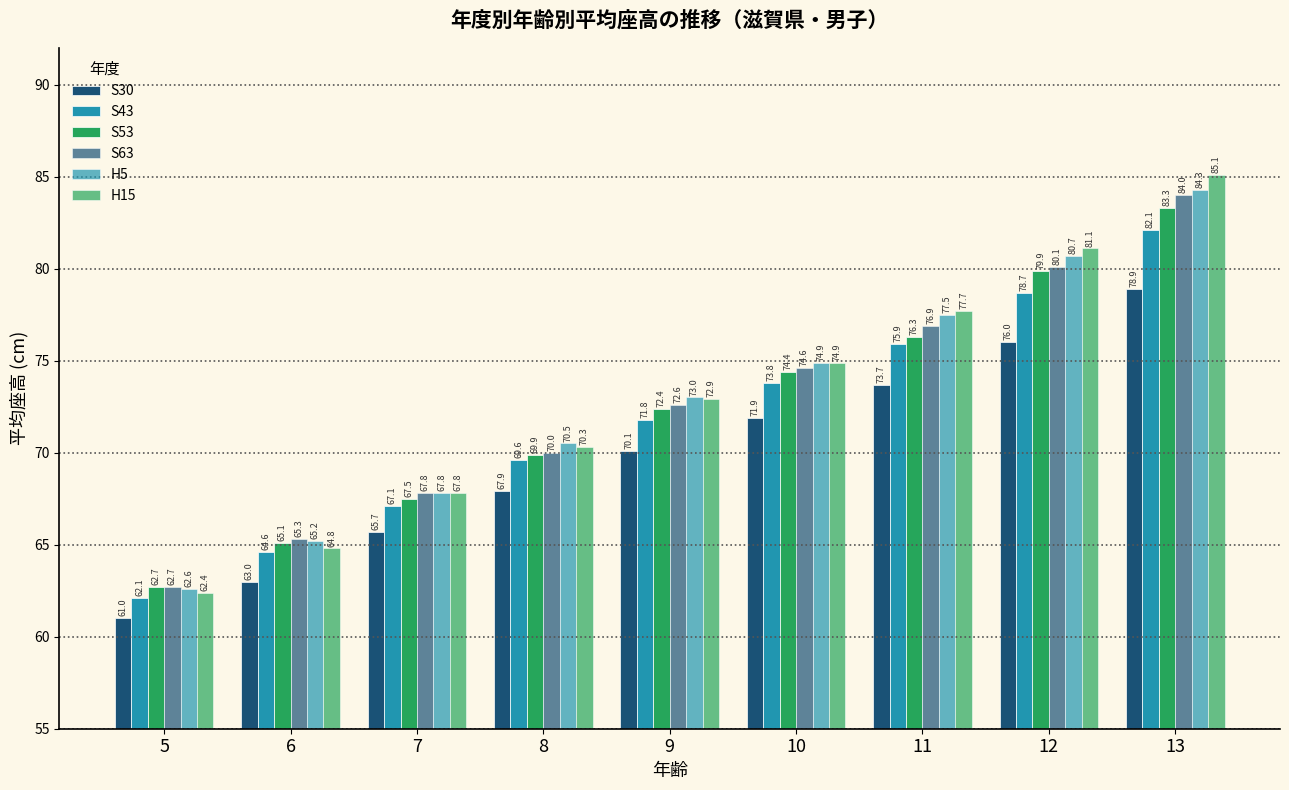

Which series has the largest range (max minus min)?

H15